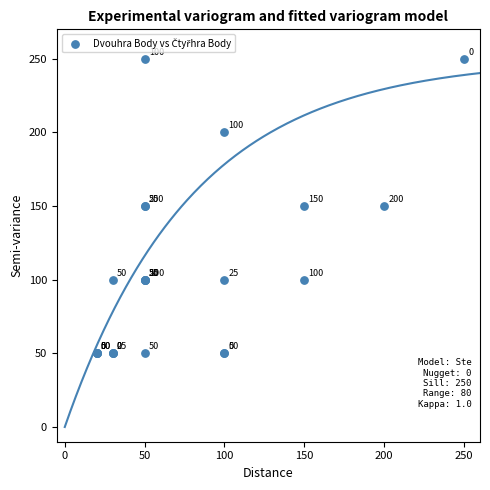

What Y value in the scatter plot is closest to 150?

150